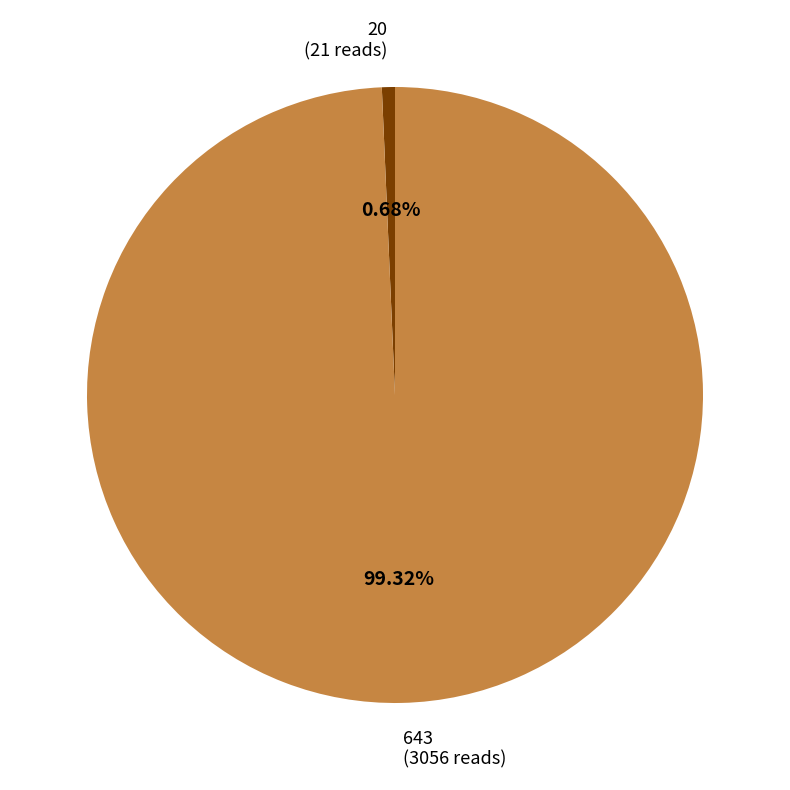

How many segments does this pie chart have?

2